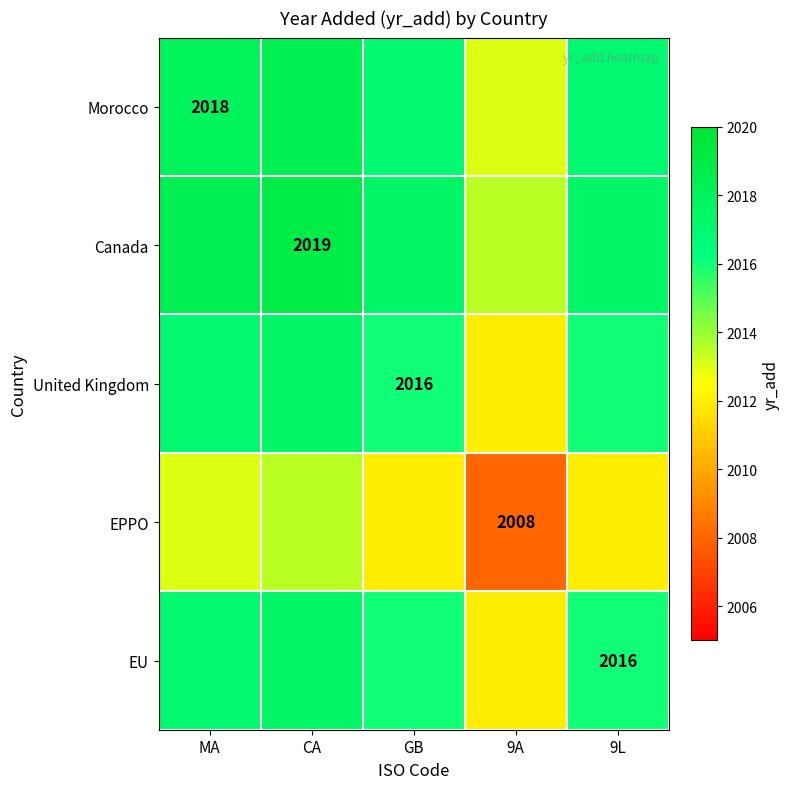

The value of United Kingdom at GB is 2016.0. True or false?

True